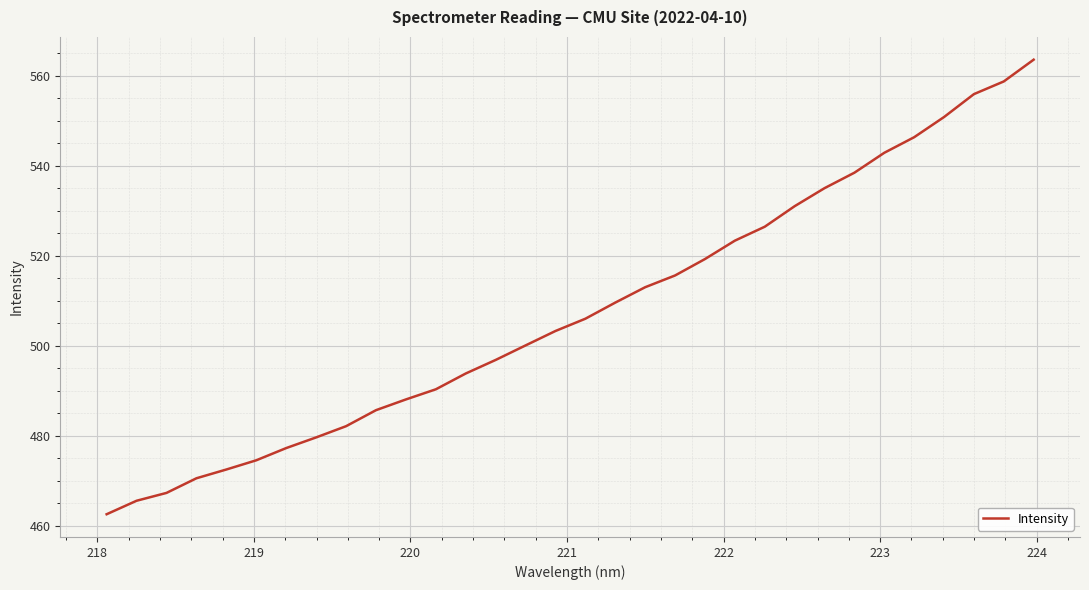

What is the sum of all values?

16246.3